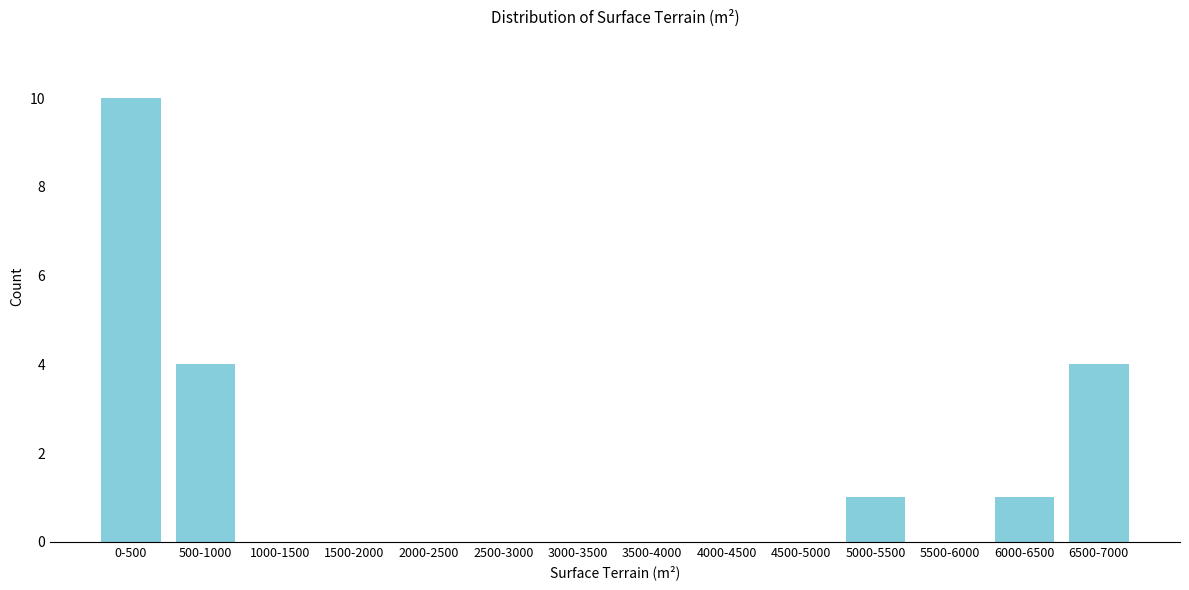

Reading right to left, what are all the values shown in this chart?

6500-7000=4	6000-6500=1	5500-6000=0	5000-5500=1	4500-5000=0	4000-4500=0	3500-4000=0	3000-3500=0	2500-3000=0	2000-2500=0	1500-2000=0	1000-1500=0	500-1000=4	0-500=10